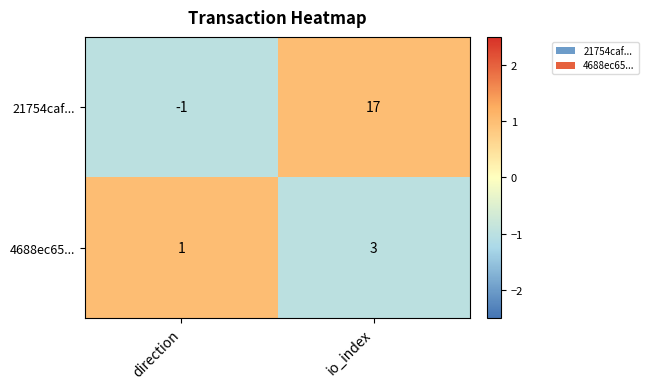

Between direction and io_index, which series saw the biggest shift?

21754caf...